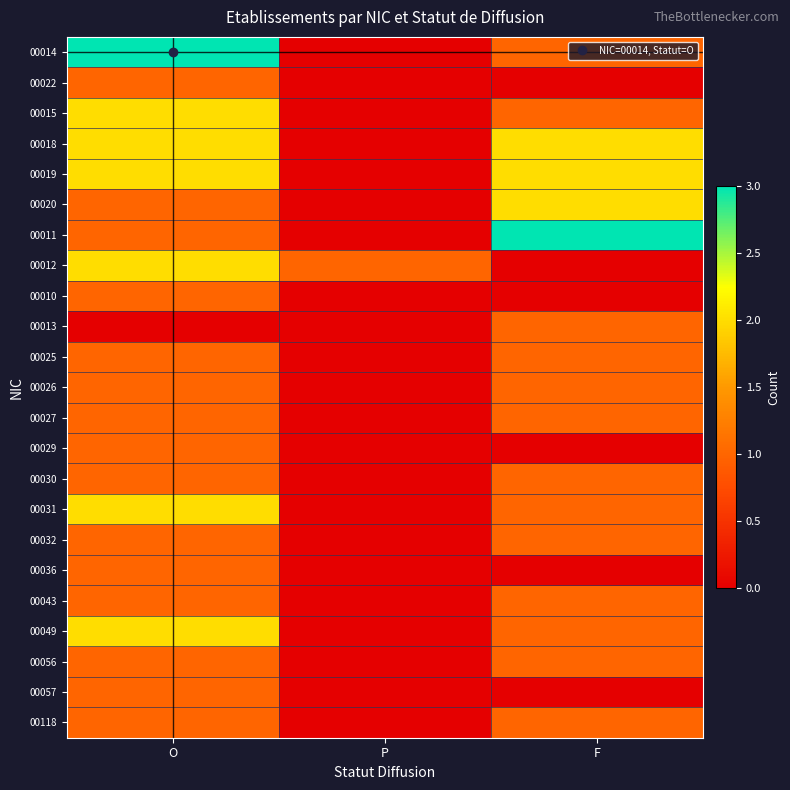

How many series are shown in this chart?

23